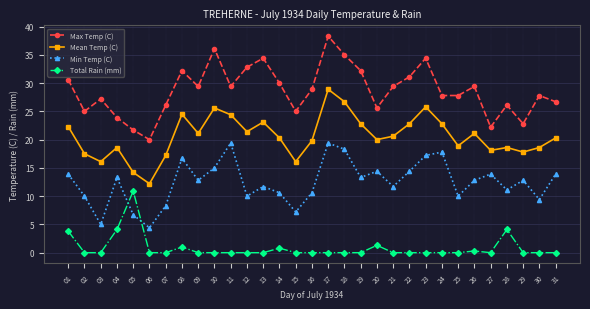

Between 20 and 21, which series saw the biggest shift?

Max Temp (C)